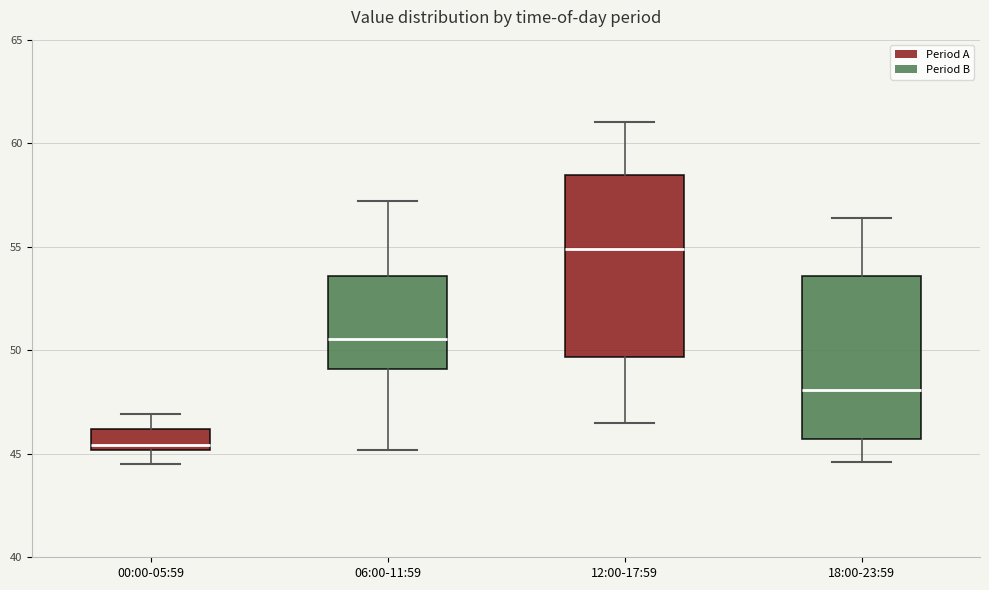

Which box is the tallest, from its lower edge to its upper edge?

12:00-17:59